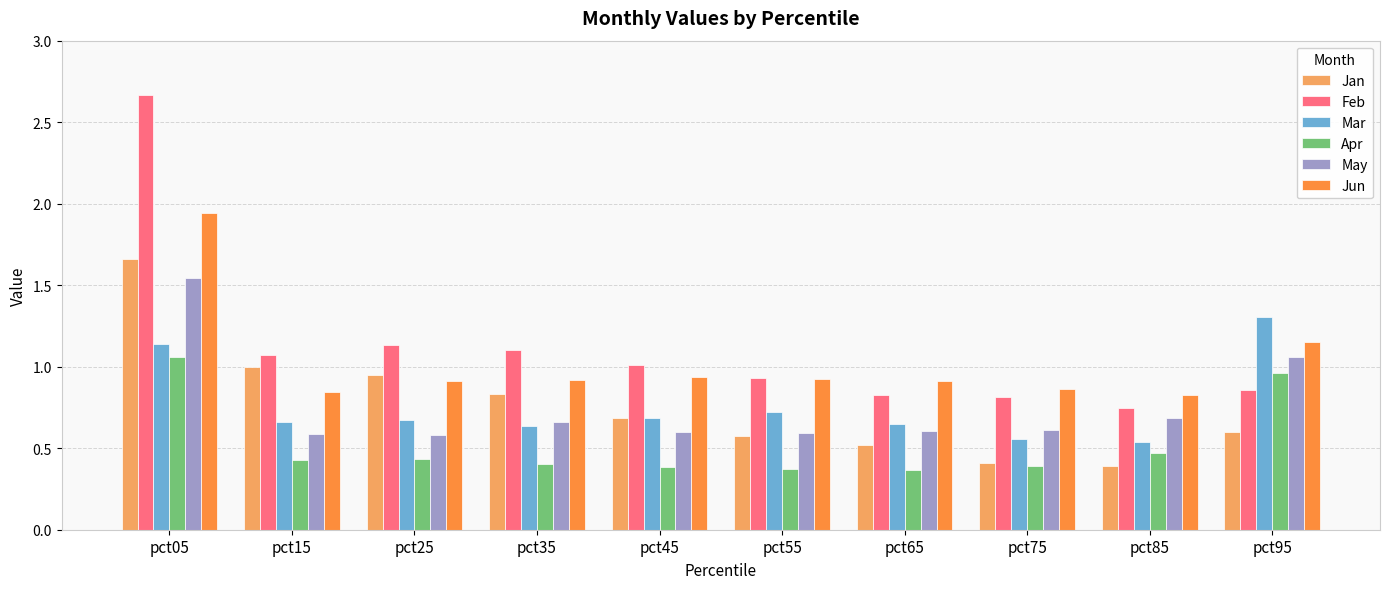

The Mar series shows 1.3 at pct95. True or false?

True